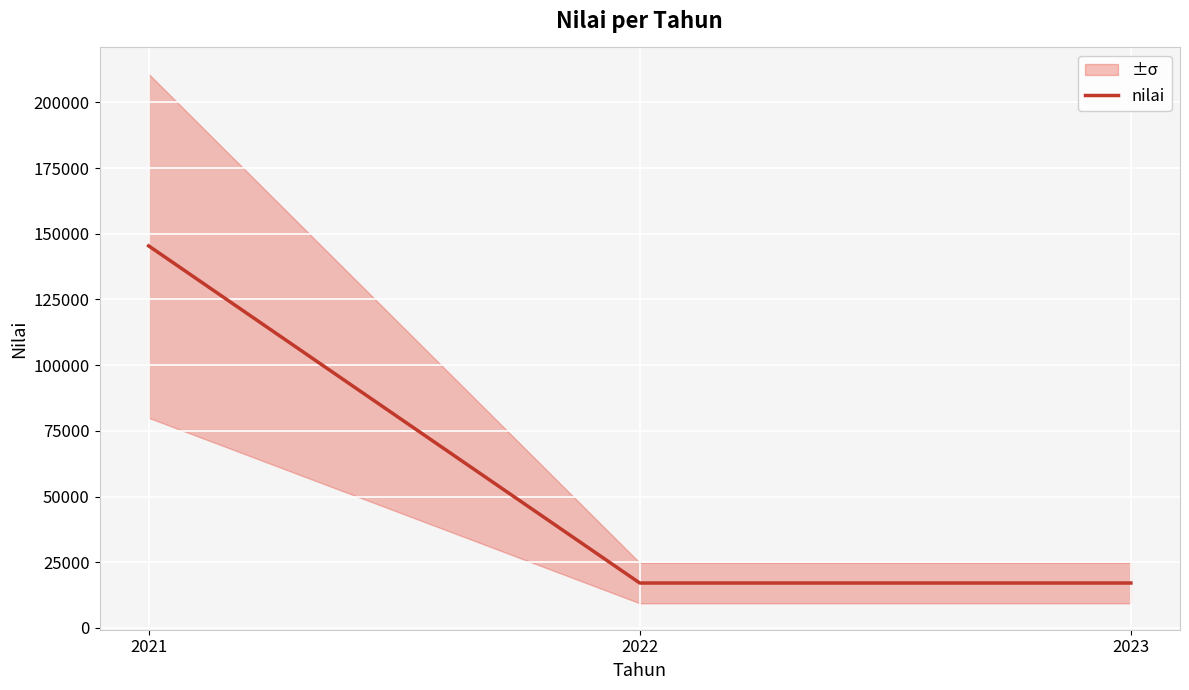

The chart shows a value of 11947 at 2022. True or false?

False